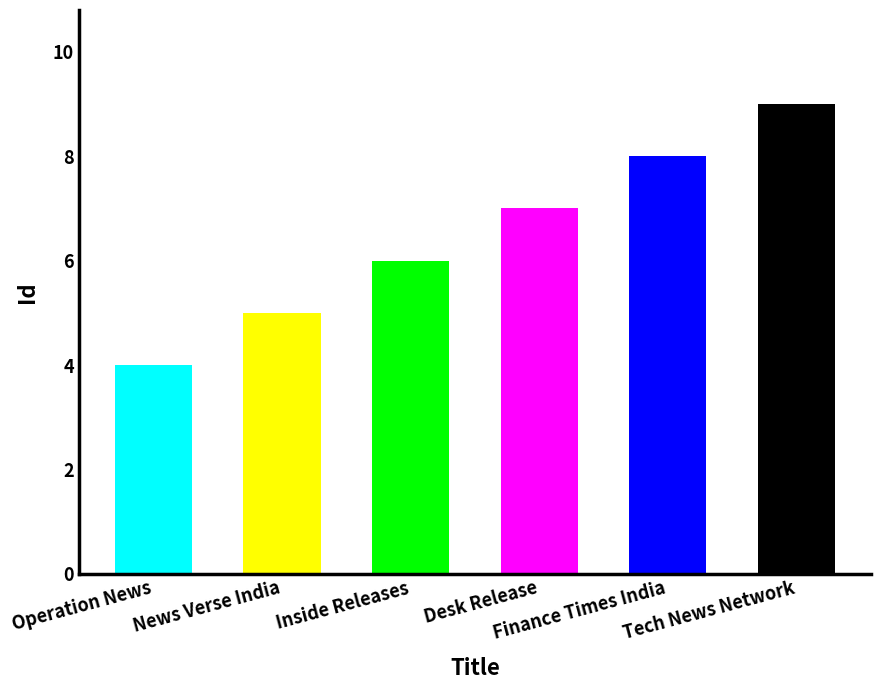

Are the bars grouped side by side (vs. stacked)?

No